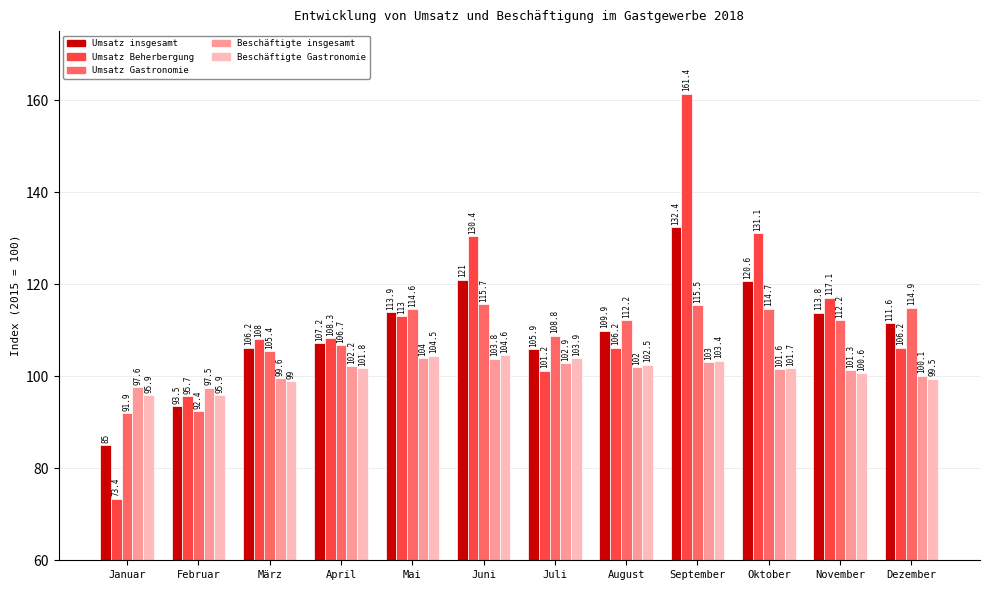

Are the bars grouped side by side (vs. stacked)?

Yes